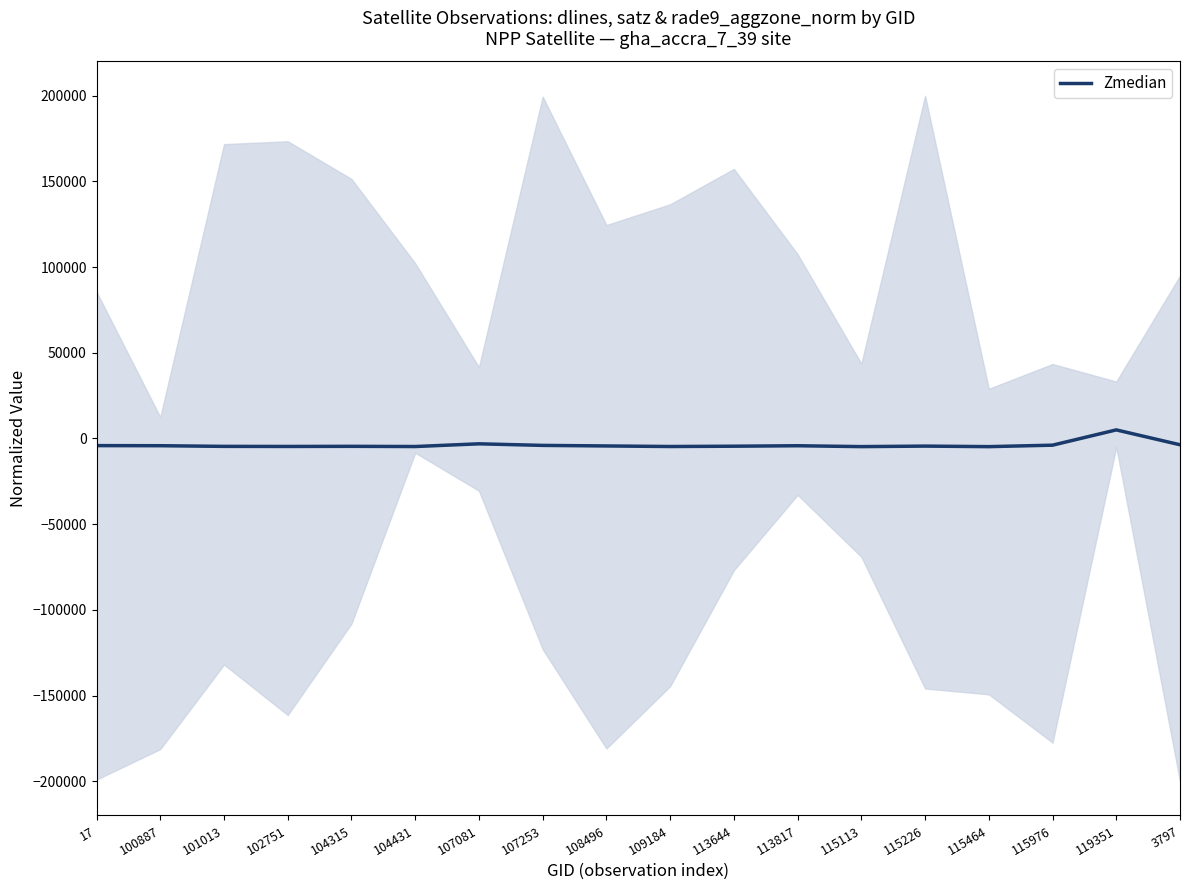

How many distinct data groups are displayed?

1